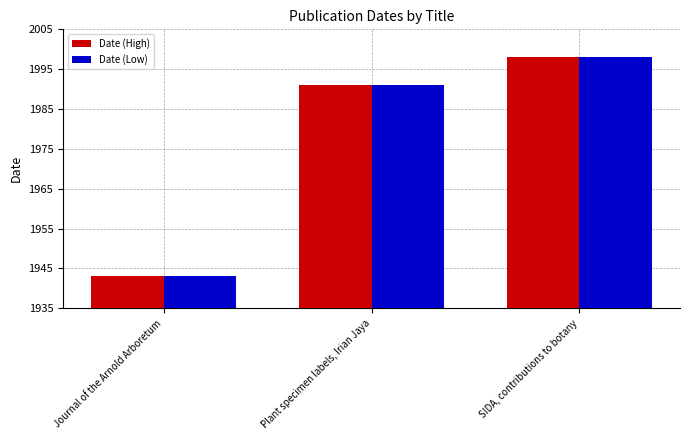

What is the total value across all series at SIDA, contributions to botany?

3996